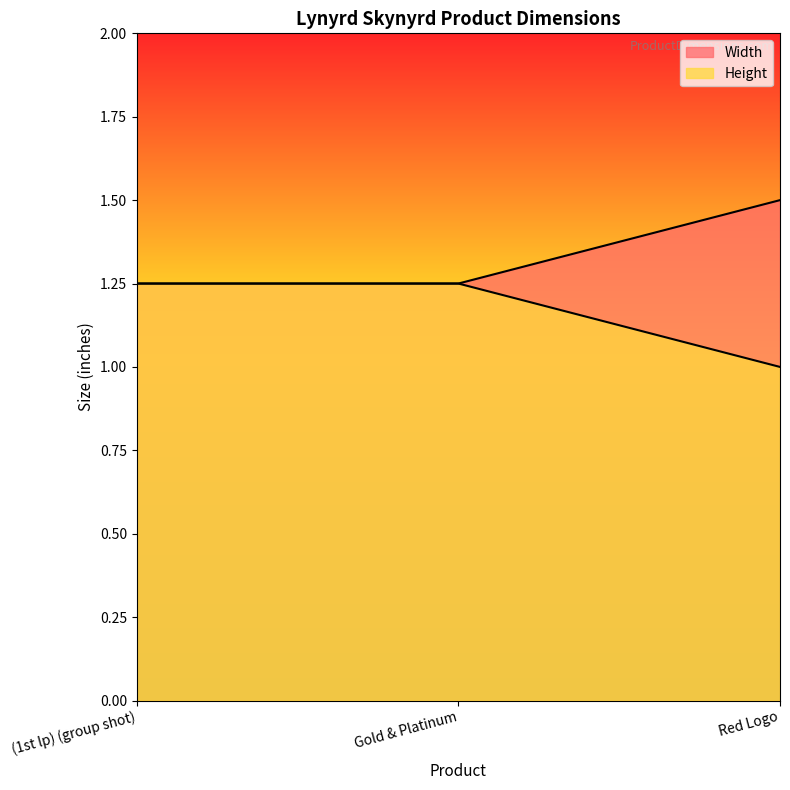

Rank the series at (1st lp) (group shot) from lowest to highest value.

Width, Height